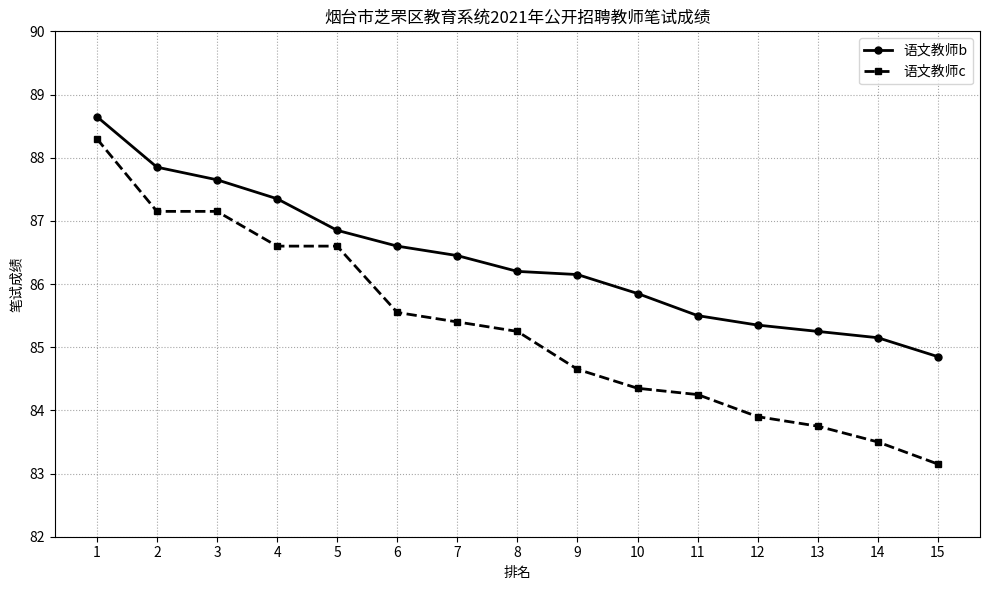

Which category has the lowest value across all series?

15